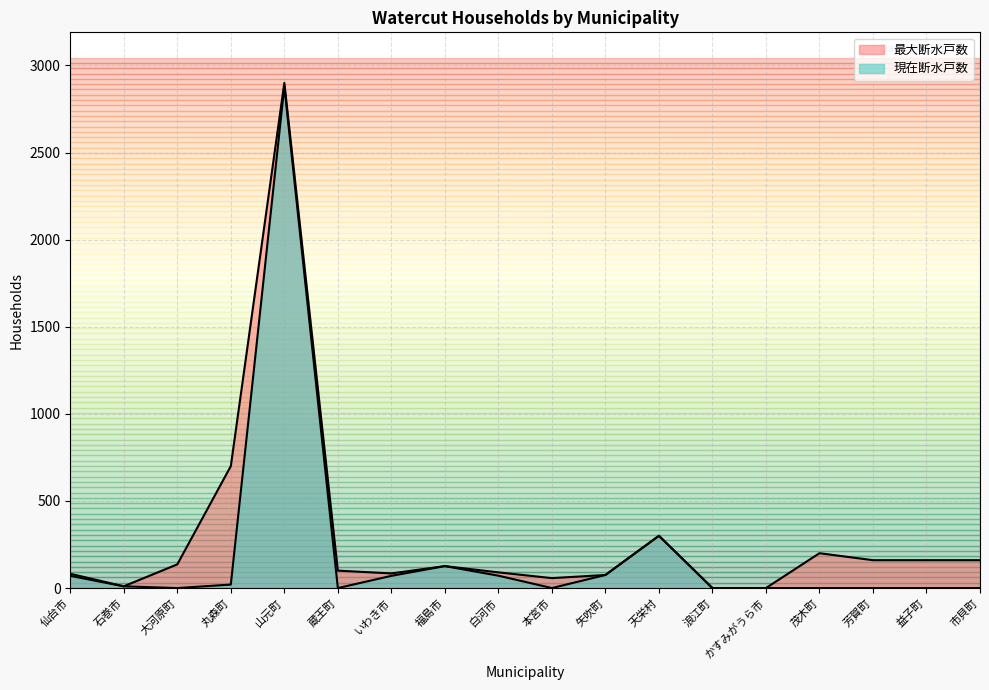

Which series has the widest spread of values?

最大断水戸数